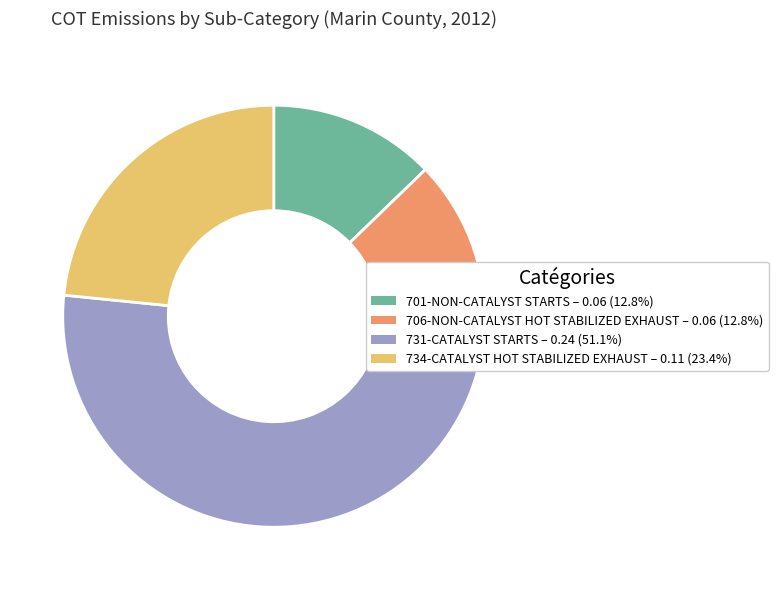

Does any single category account for the majority?

Yes